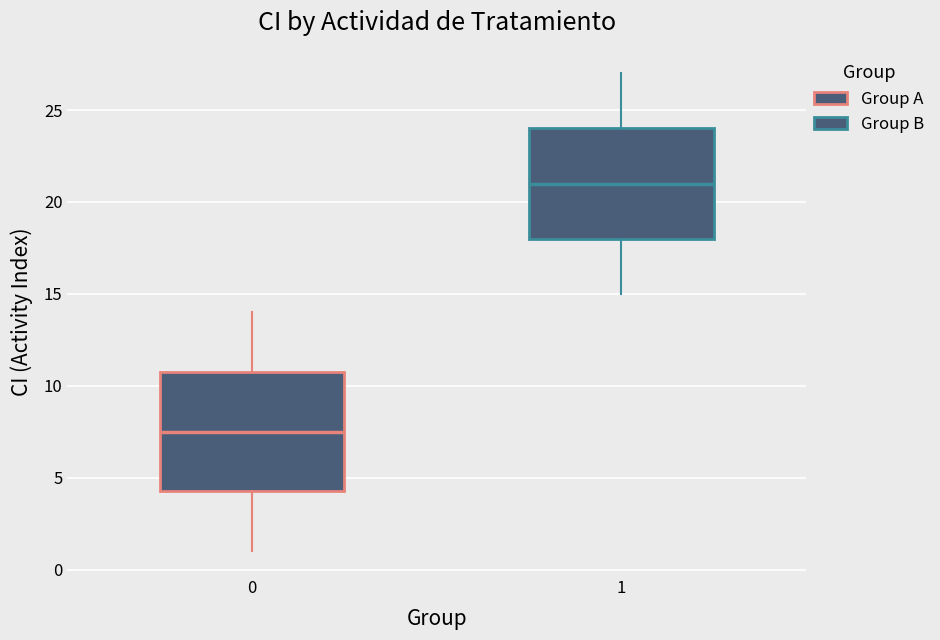

Where does the median line of the box at x = 0 sit on the y-axis? The values are not printed on the chart, so give them approximately, as read against the axis.

7.5